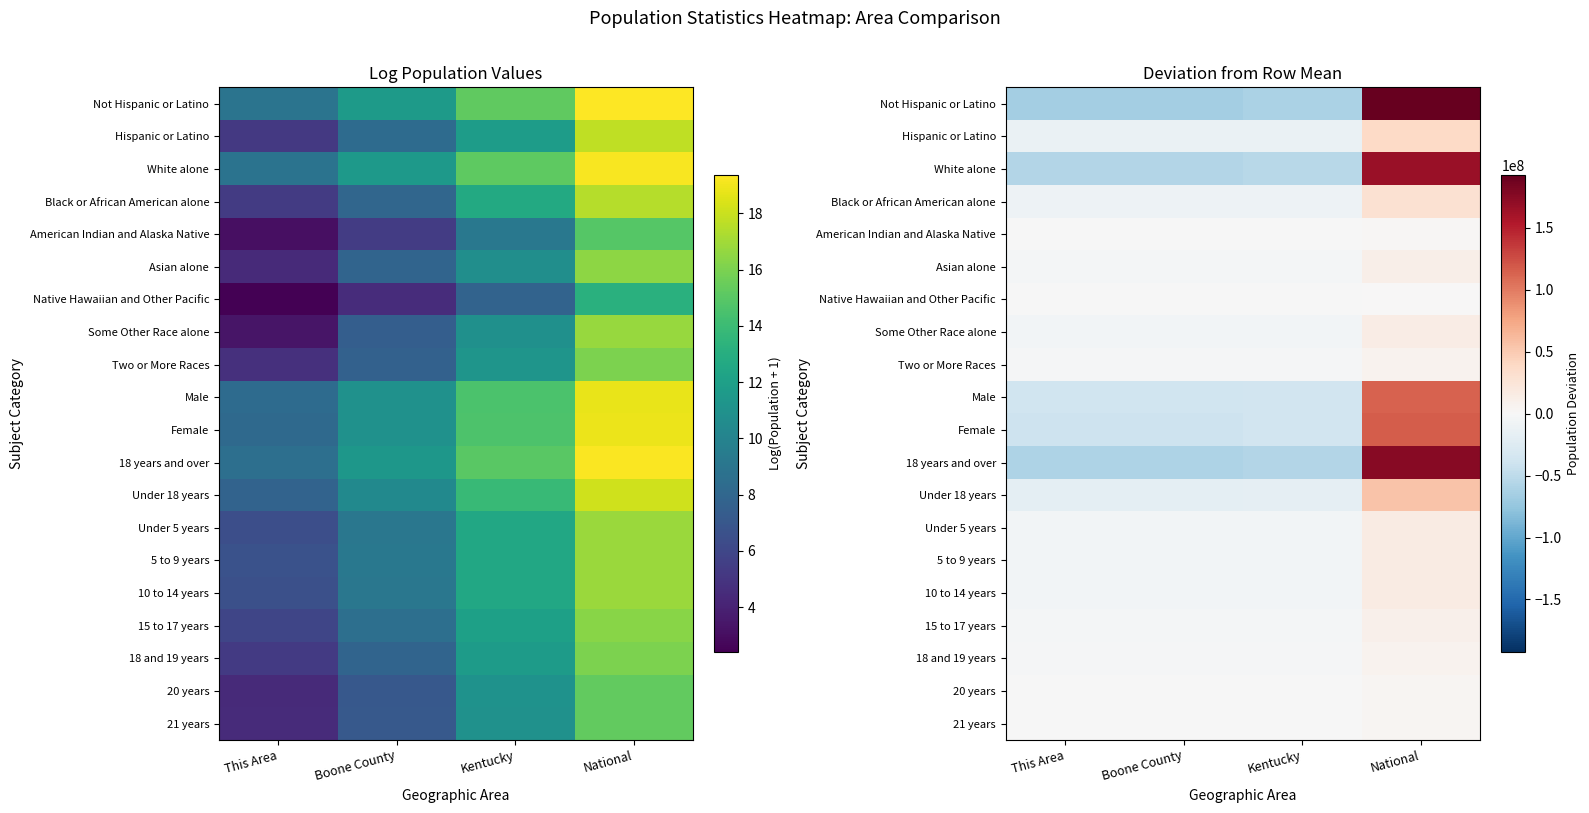

What is the difference between the maximum and minimum values in the White alone series?

223545976.0